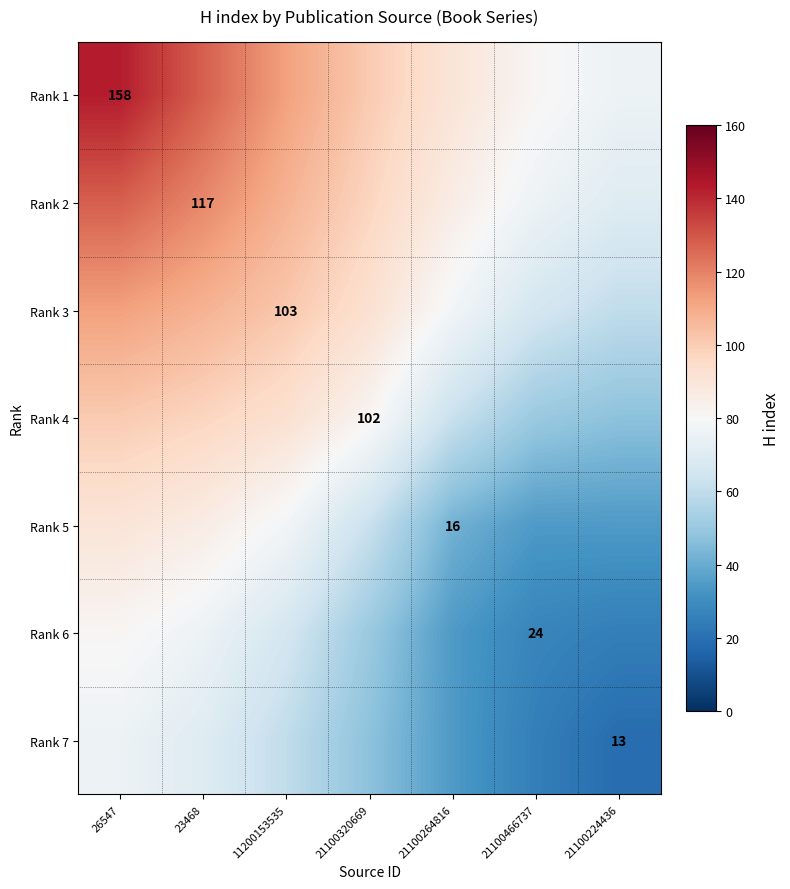

At which category is the sum across all series the highest?

26547